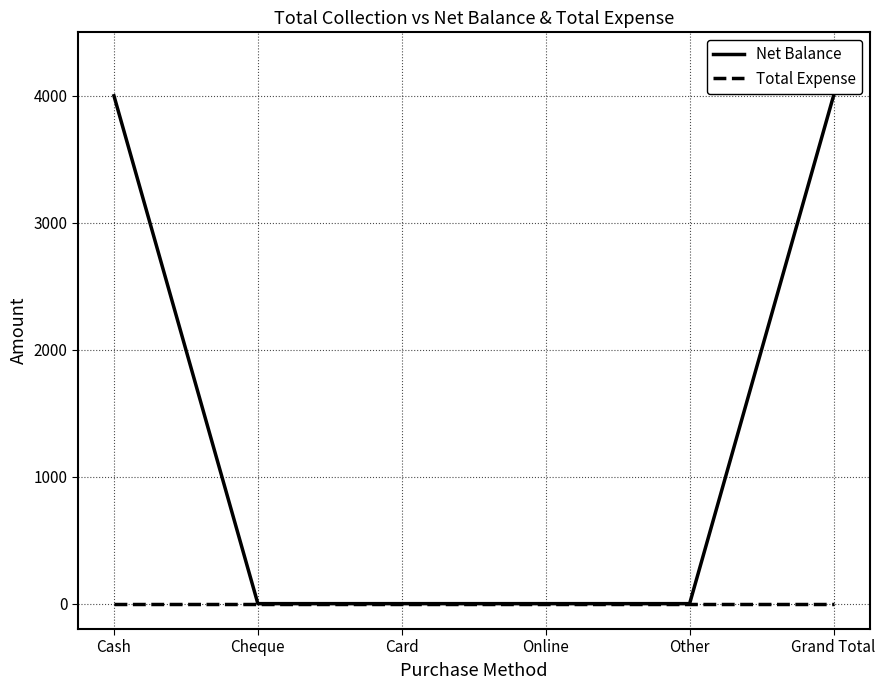

What is the total value across all series at Cash?

4000